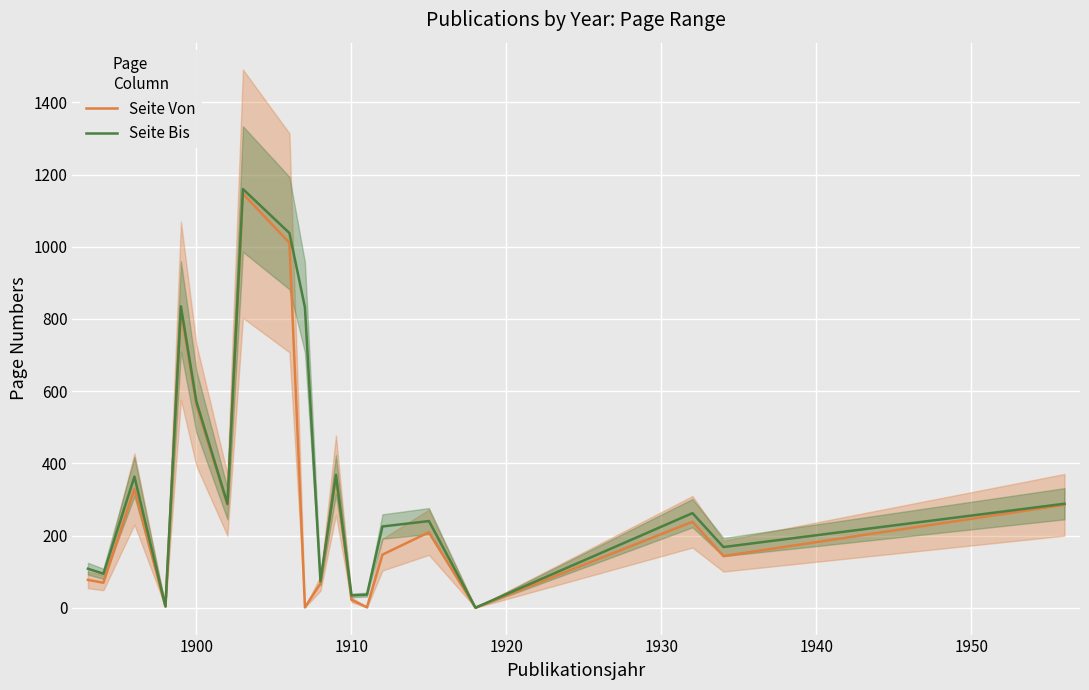

Is the value of Seite Bis at 1910 greater than the value of Seite Von at 1900?

No